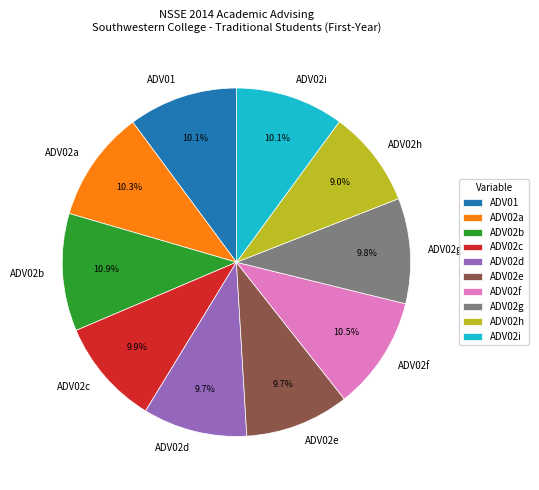

Does any single category account for the majority?

No